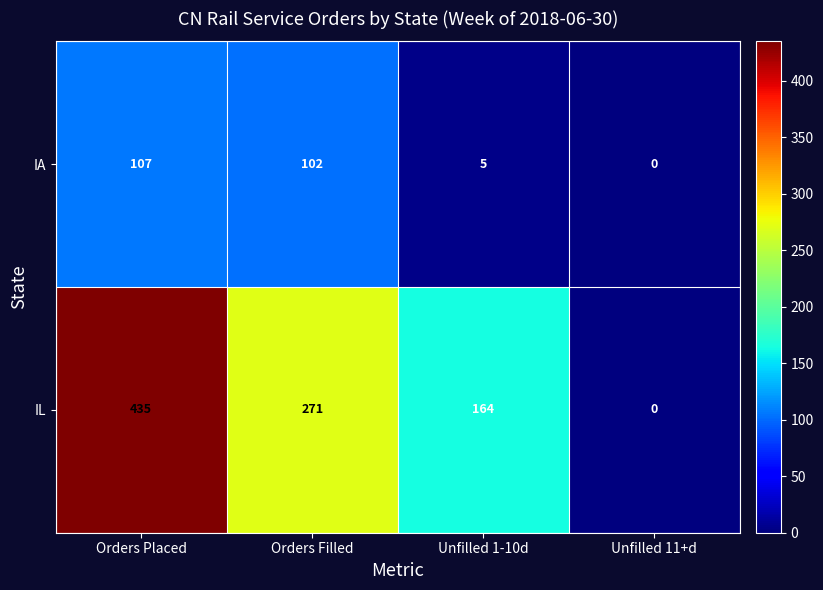

Rank the series by their average value, from lowest to highest.

IA, IL